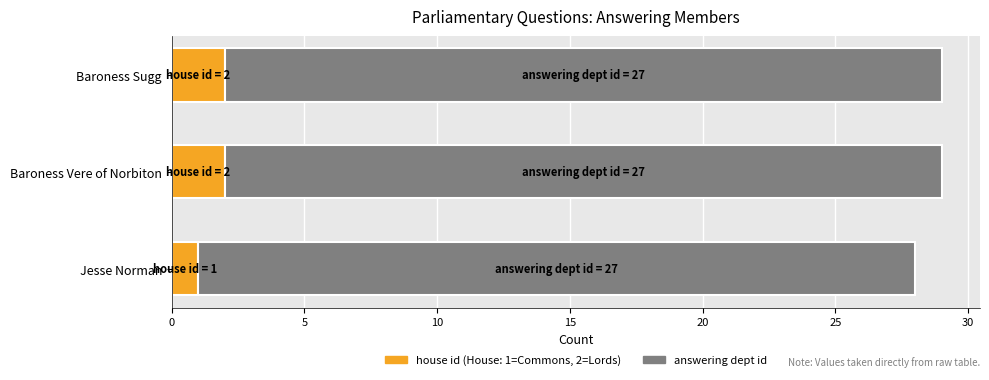

What is the total value across all series at Jesse Norman?

28